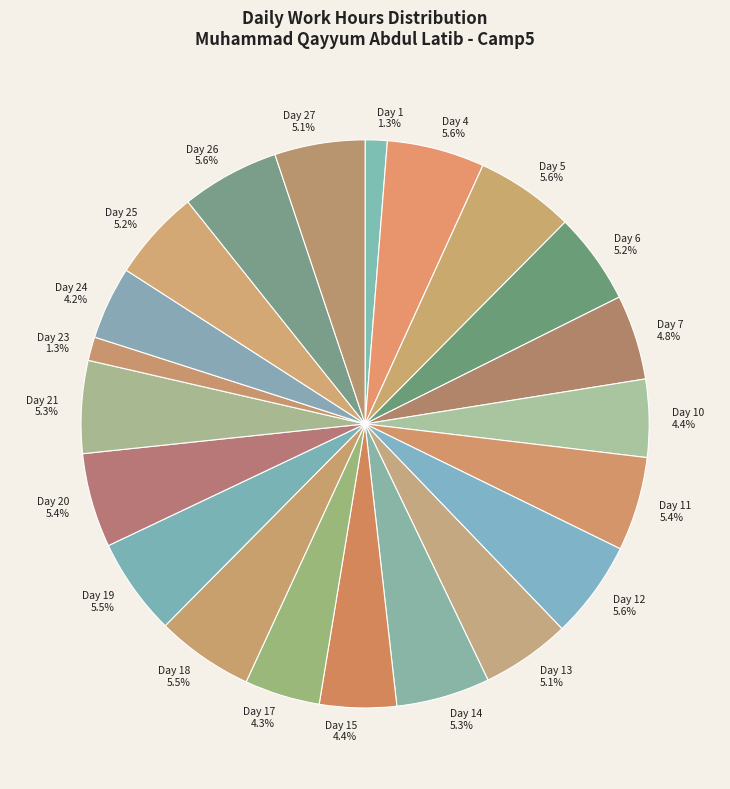

How many slices are in this pie chart?

21